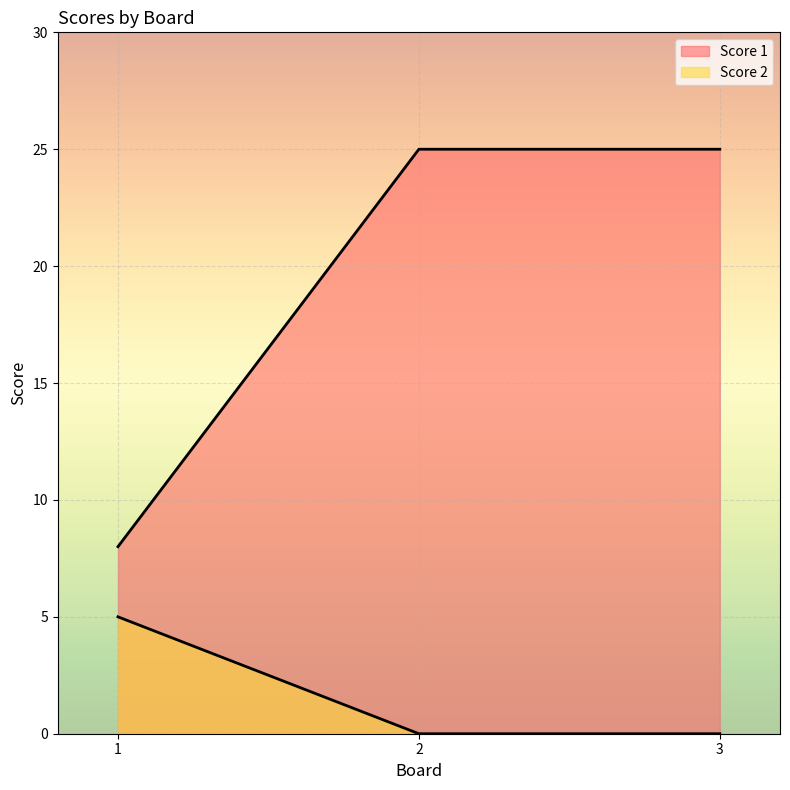

What is the greatest value displayed?

25